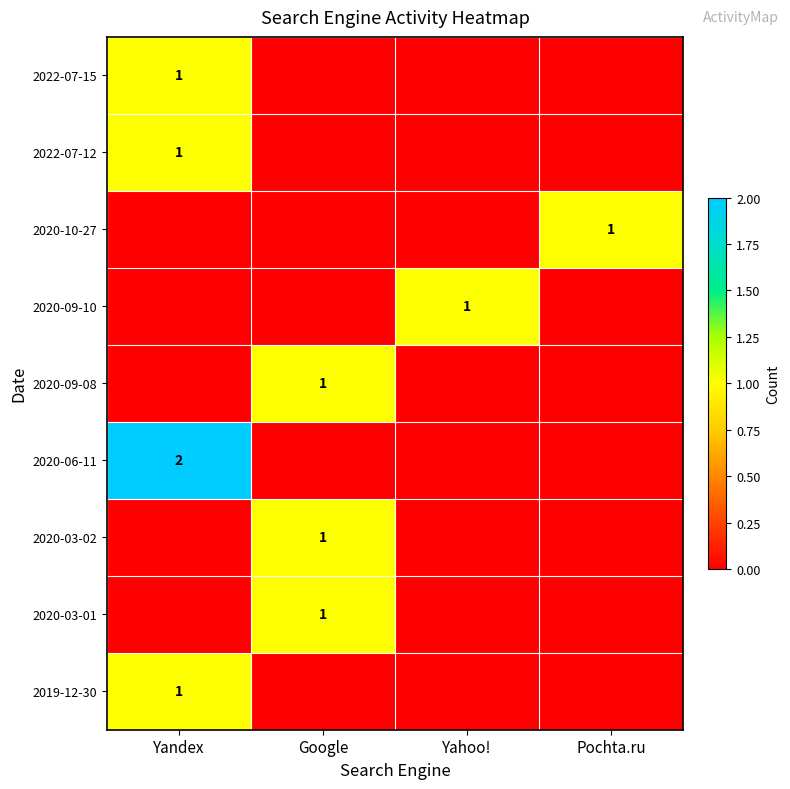

The 2020-10-27 series shows 1 at Pochta.ru. True or false?

True